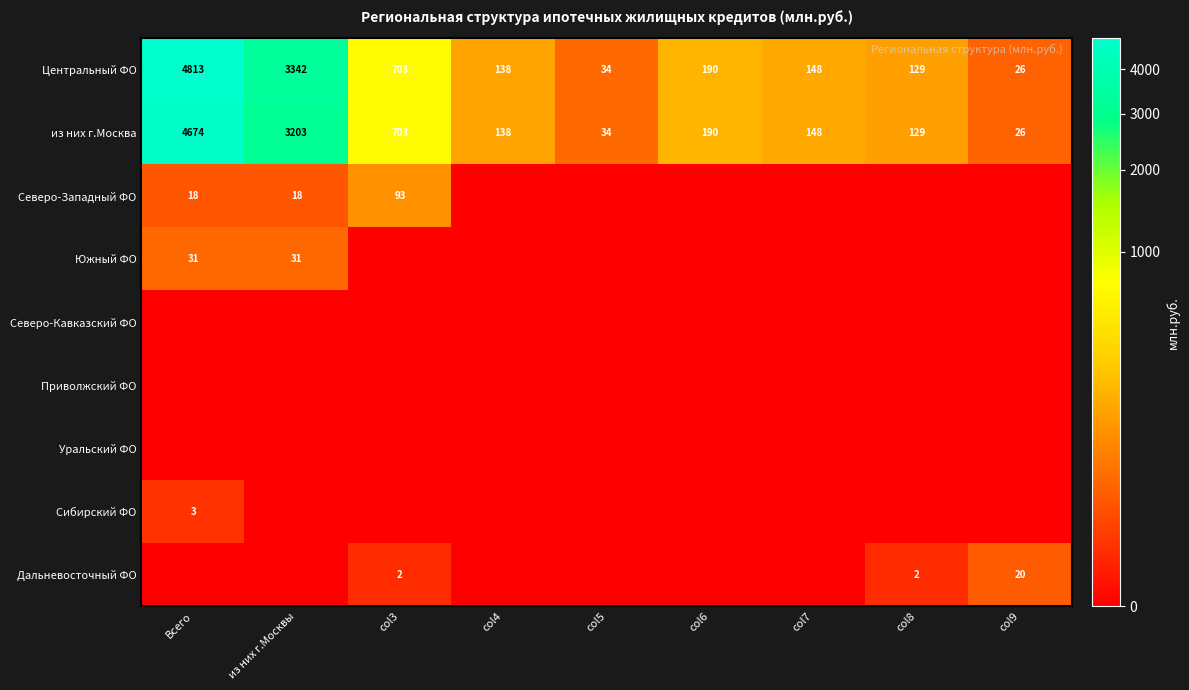

Is it true that Центральный ФО equals 138 at col4?

True